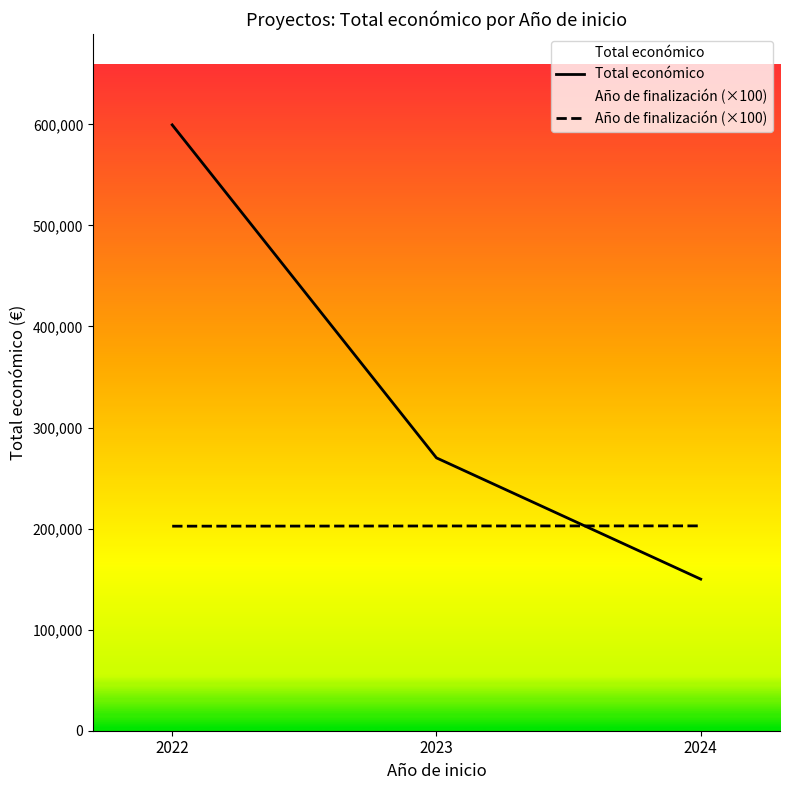

List the series in order of their overall mean, highest first.

Total económico, Año de finalización (×100)